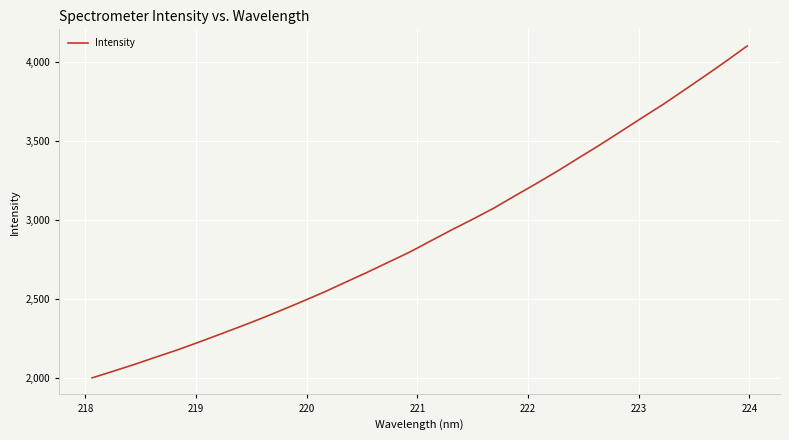

What is the minimum value shown in the chart?

1999.1